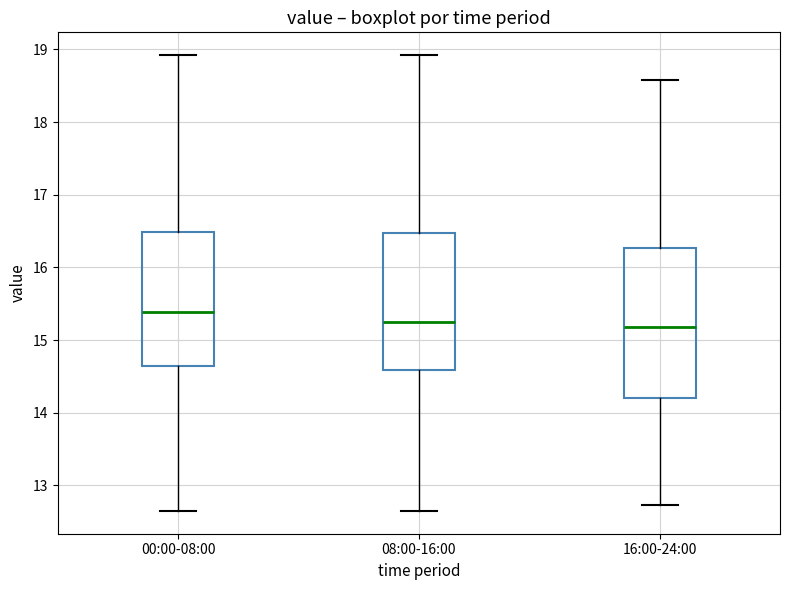

Reading left to right, read every box against the y-axis: the position of its median line, the range the box covers, and the ends of its whiskers. The values are not printed on the chart, so give them approximately, as read against the axis.

00:00-08:00: median 15.4, box 14.6 to 16.5, whiskers 12.7 to 18.9
08:00-16:00: median 15.3, box 14.6 to 16.5, whiskers 12.7 to 18.9
16:00-24:00: median 15.2, box 14.2 to 16.3, whiskers 12.7 to 18.6